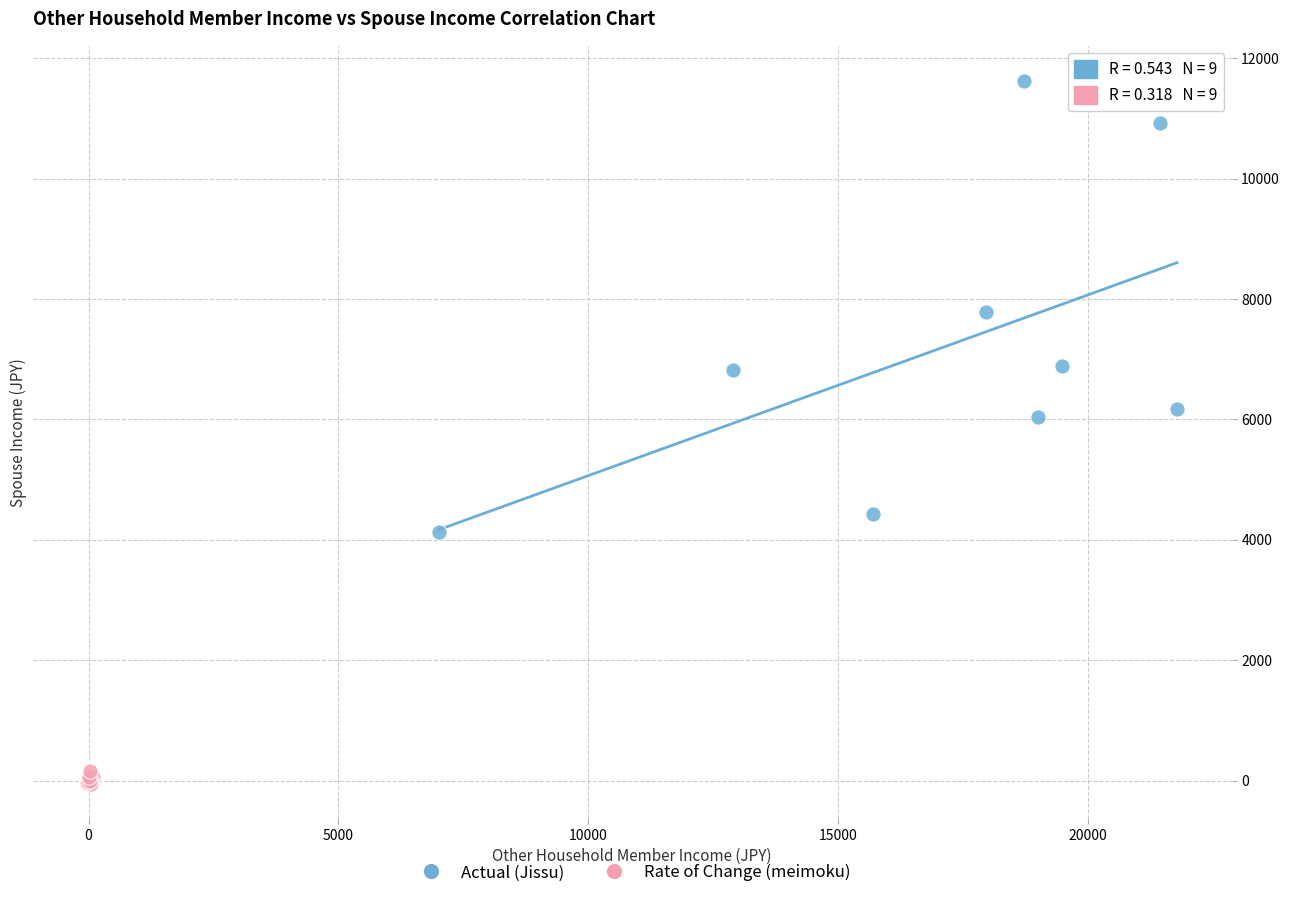

Which series contains the lowest Y value?

Rate of Change (meimoku)